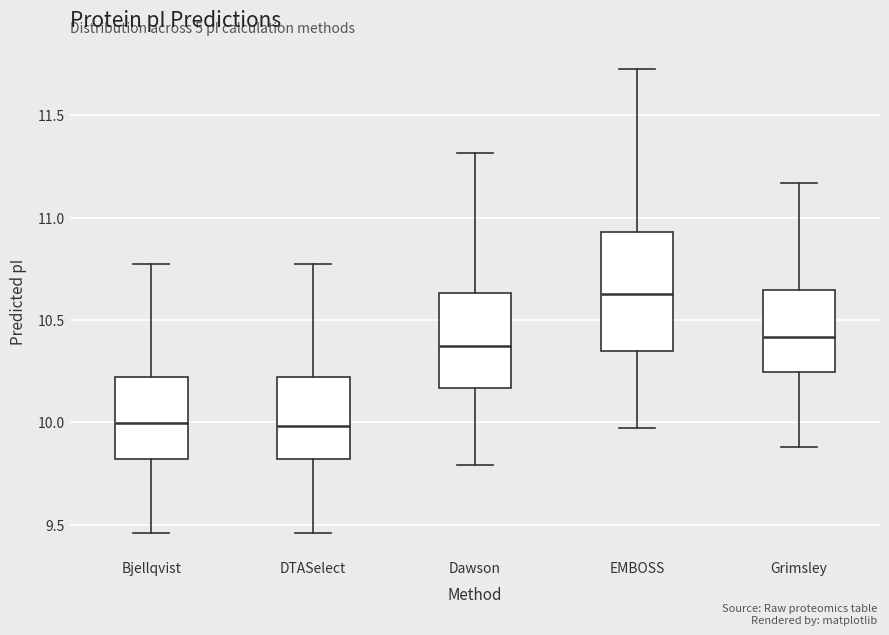

Comparing the boxes themselves (not the whiskers), which one is the tallest?

EMBOSS